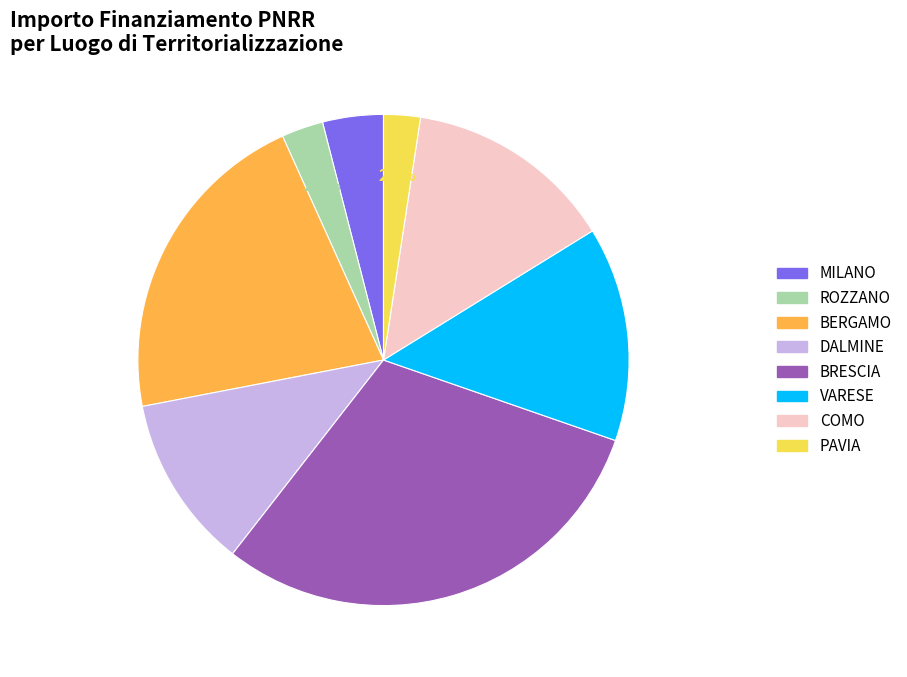

Does any single category account for the majority?

No